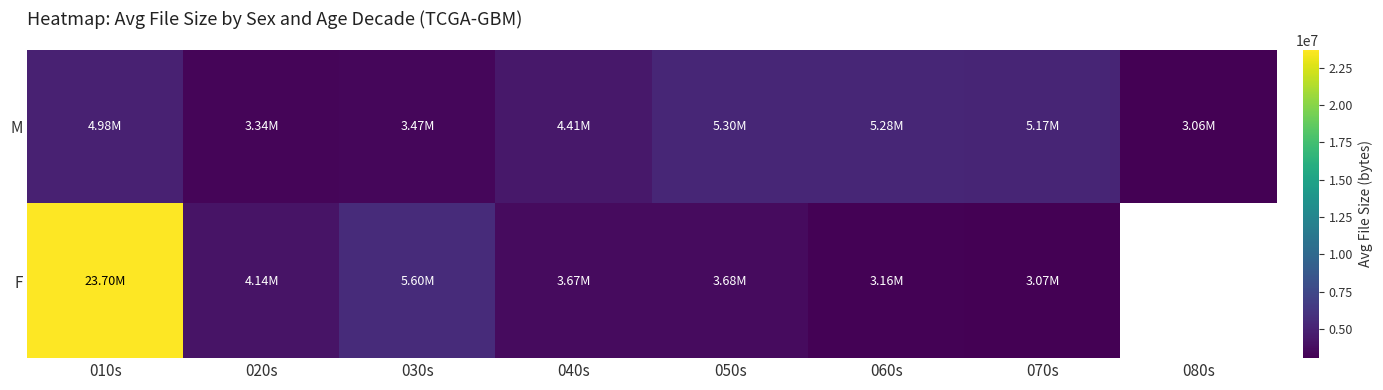

What is the sum of all M values?

35017878.0